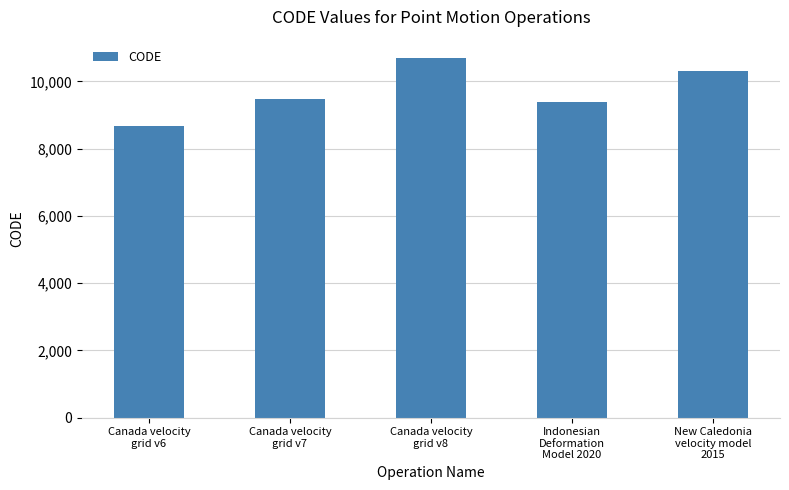

Rank the categories by value from lowest to highest.

Canada velocity
grid v6, Indonesian
Deformation
Model 2020, Canada velocity
grid v7, New Caledonia
velocity model
2015, Canada velocity
grid v8